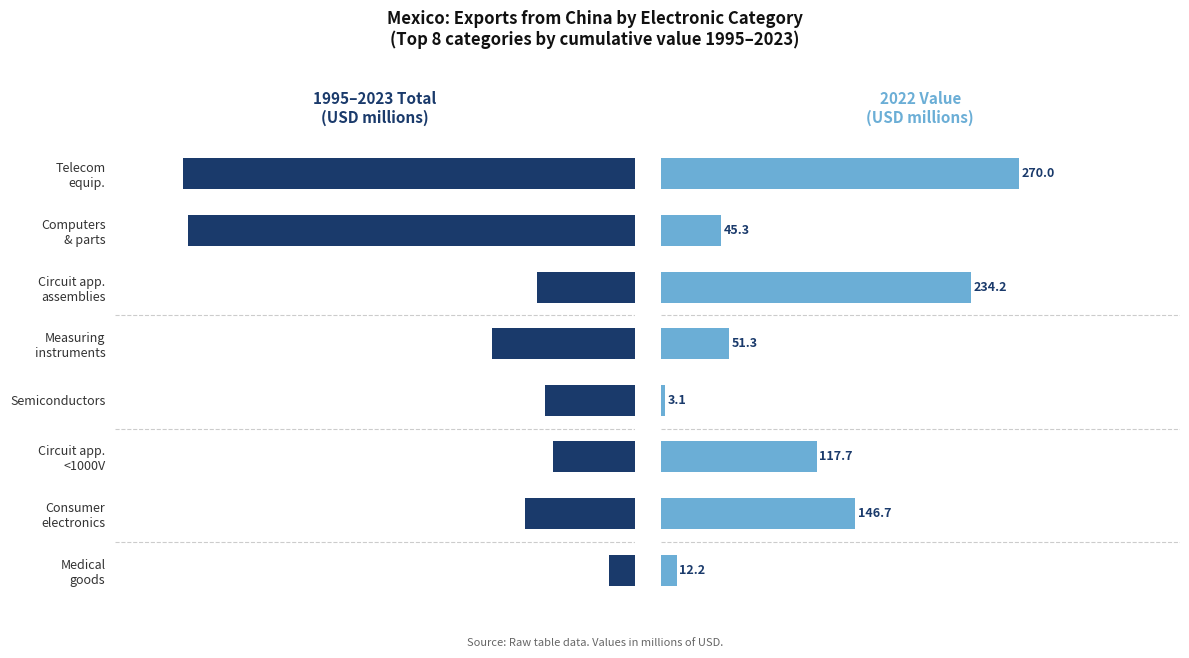

What are all the series names shown in the legend?

1995–2023 total, 2022 value